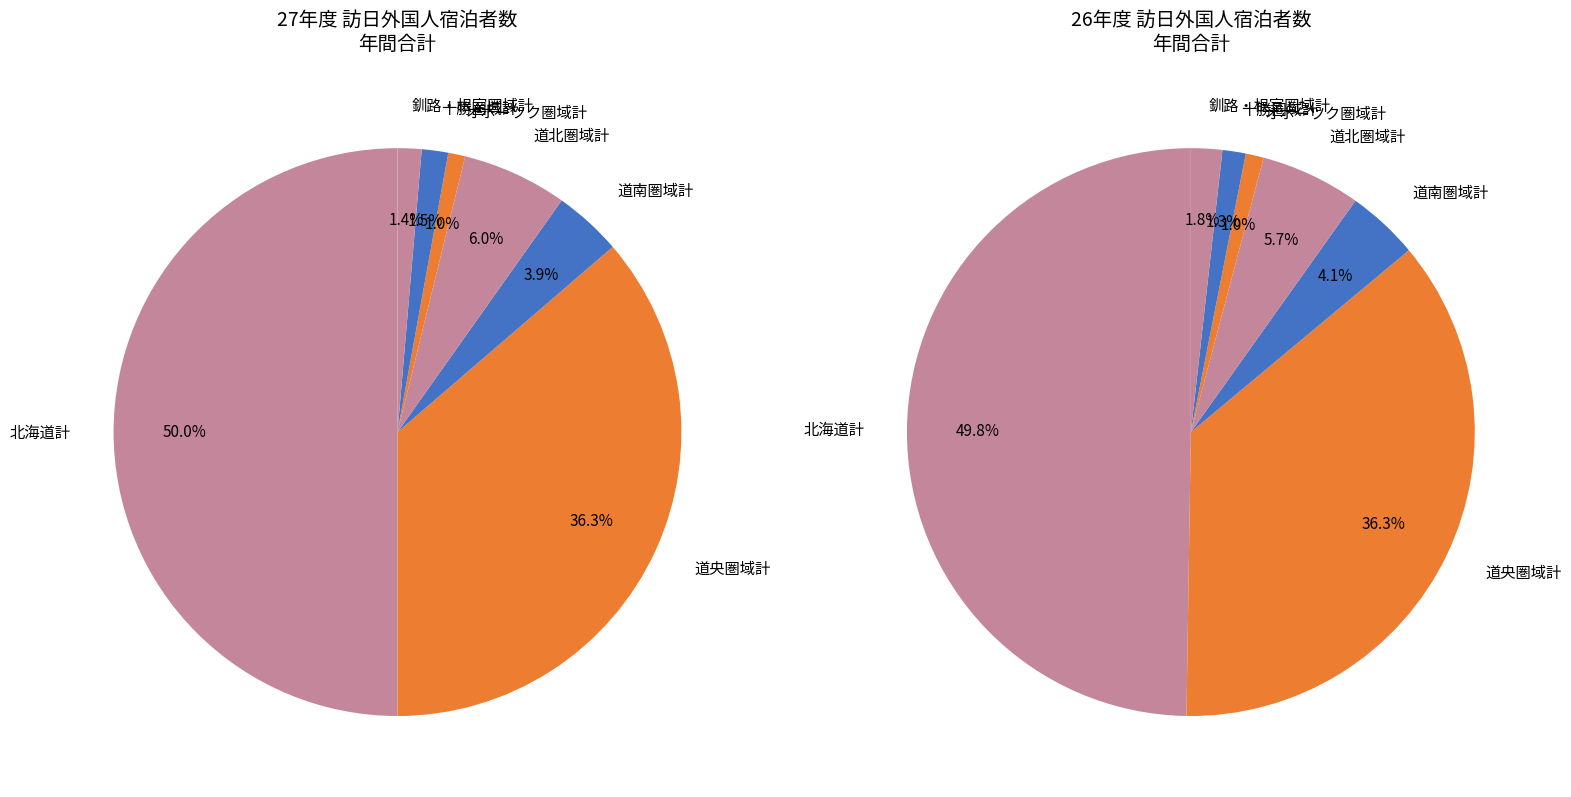

Count the number of slices in the pie.

7